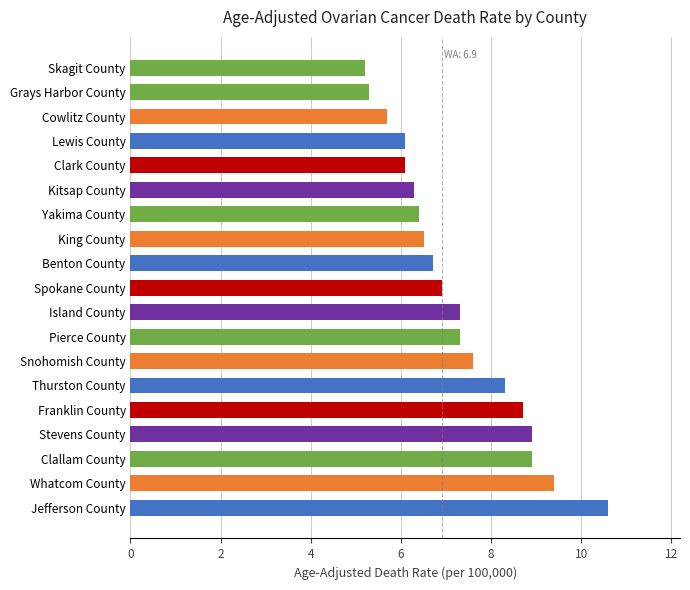

What is the sum of all values?

138.2